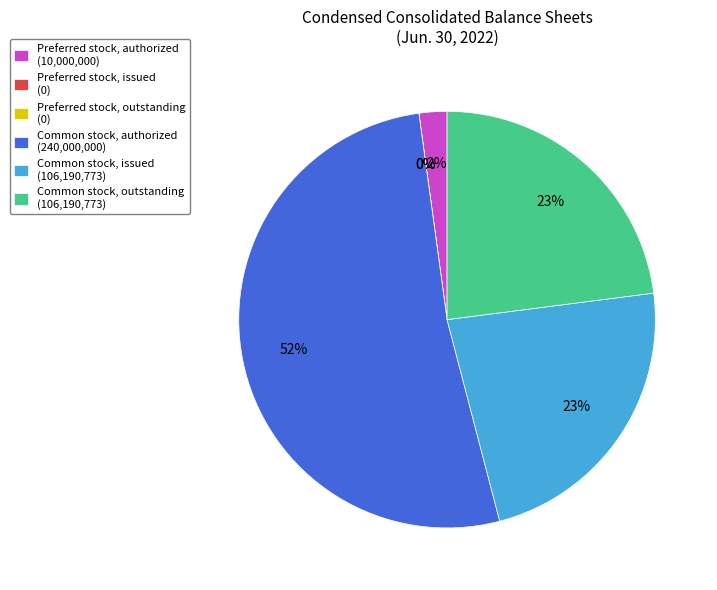

What is the total percentage of Preferred stock, authorized and Common stock, issued?

25.1%